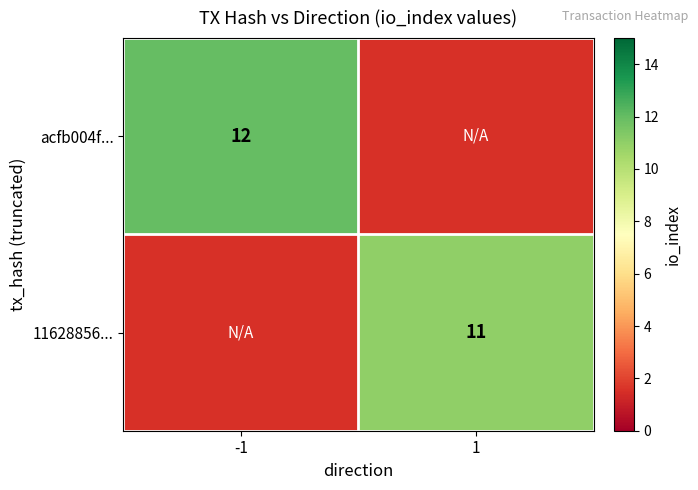

Is it true that 11628856... equals 11 at 1?

True